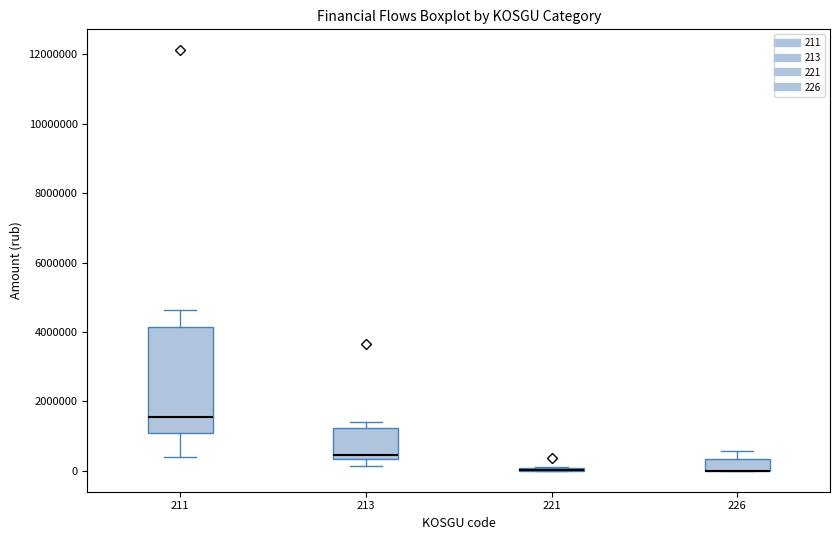

Where is the upper edge of the box at x = 213 on the y-axis? The values are not printed on the chart, so give them approximately, as read against the axis.

1200000